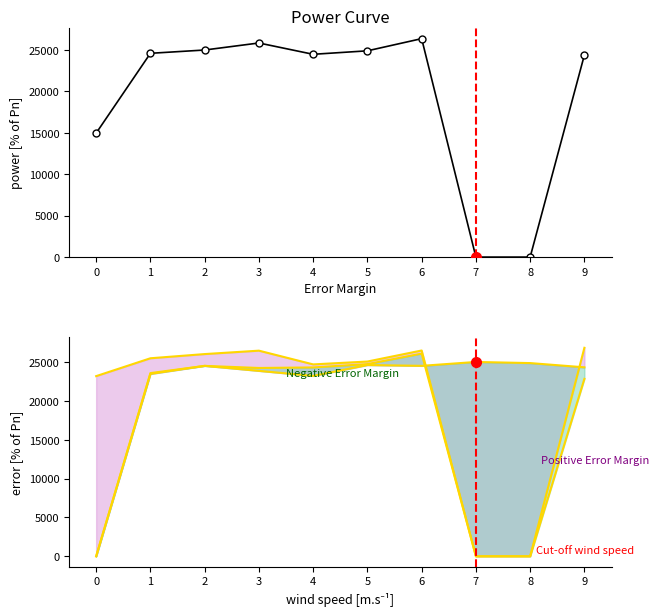

What is the value of the Power Curve point at the 10th from the left?

24395.0